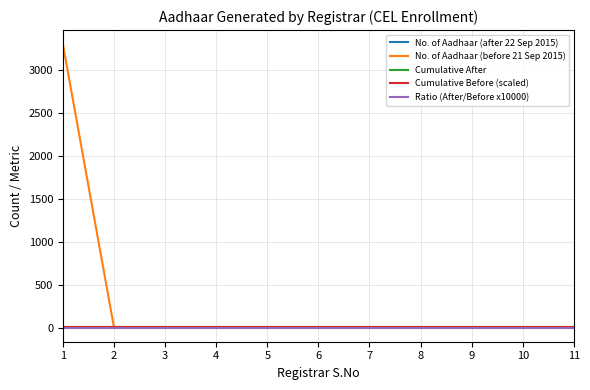

Which series has the widest spread of values?

No. of Aadhaar (before 21 Sep 2015)